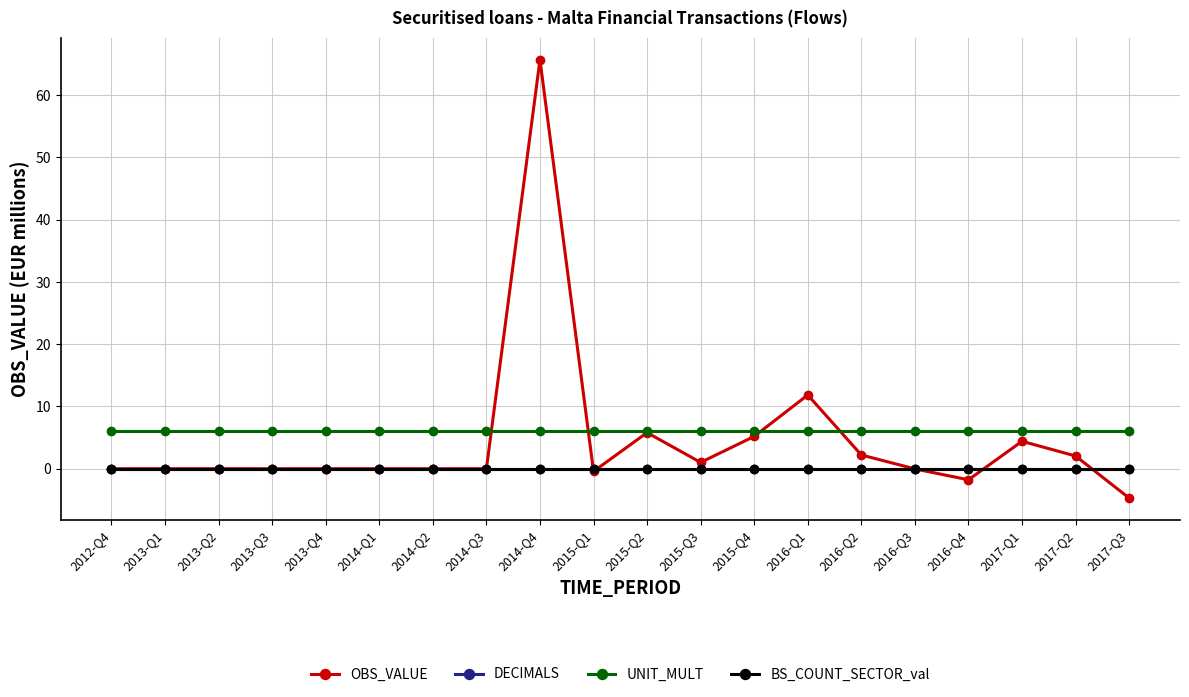

Does the chart have visible grid lines?

Yes